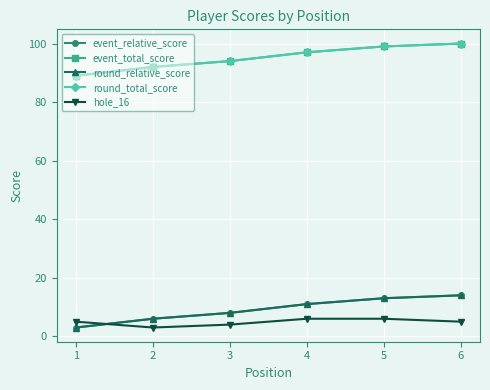

Reading left to right, list all the values displayed in this chart.

event_relative_score: 3	6	8	11	13	14
event_total_score: 89	92	94	97	99	100
round_relative_score: 3	6	8	11	13	14
round_total_score: 89	92	94	97	99	100
hole_16: 5	3	4	6	6	5